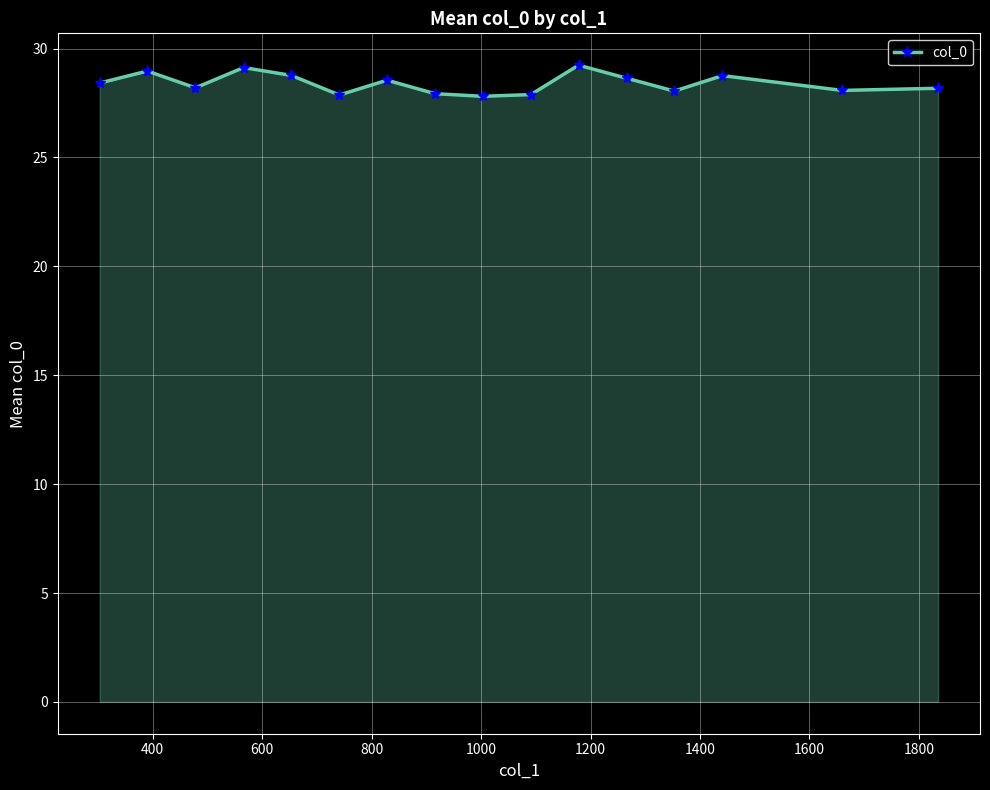

What is the difference between the maximum and minimum values?

1.4